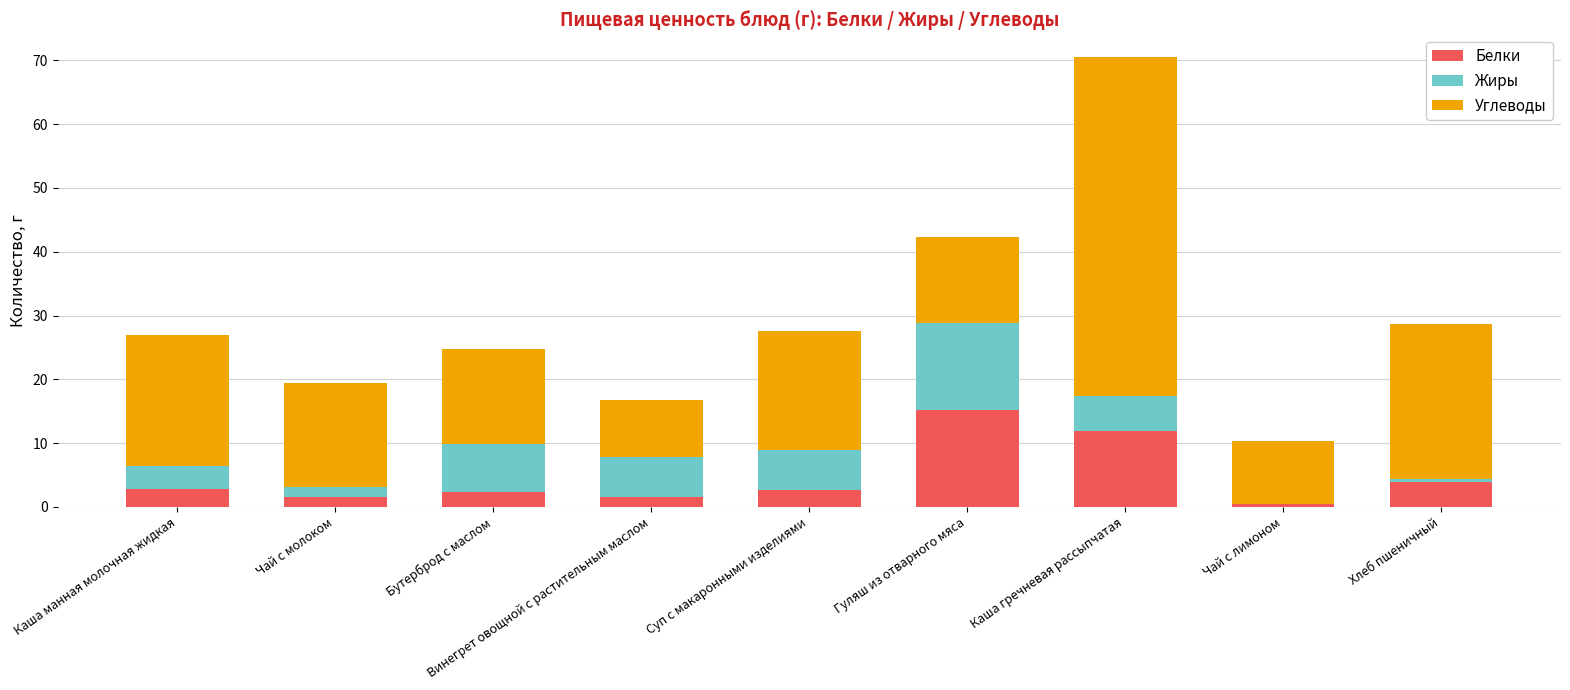

How many data points in Белки are above 2?

6